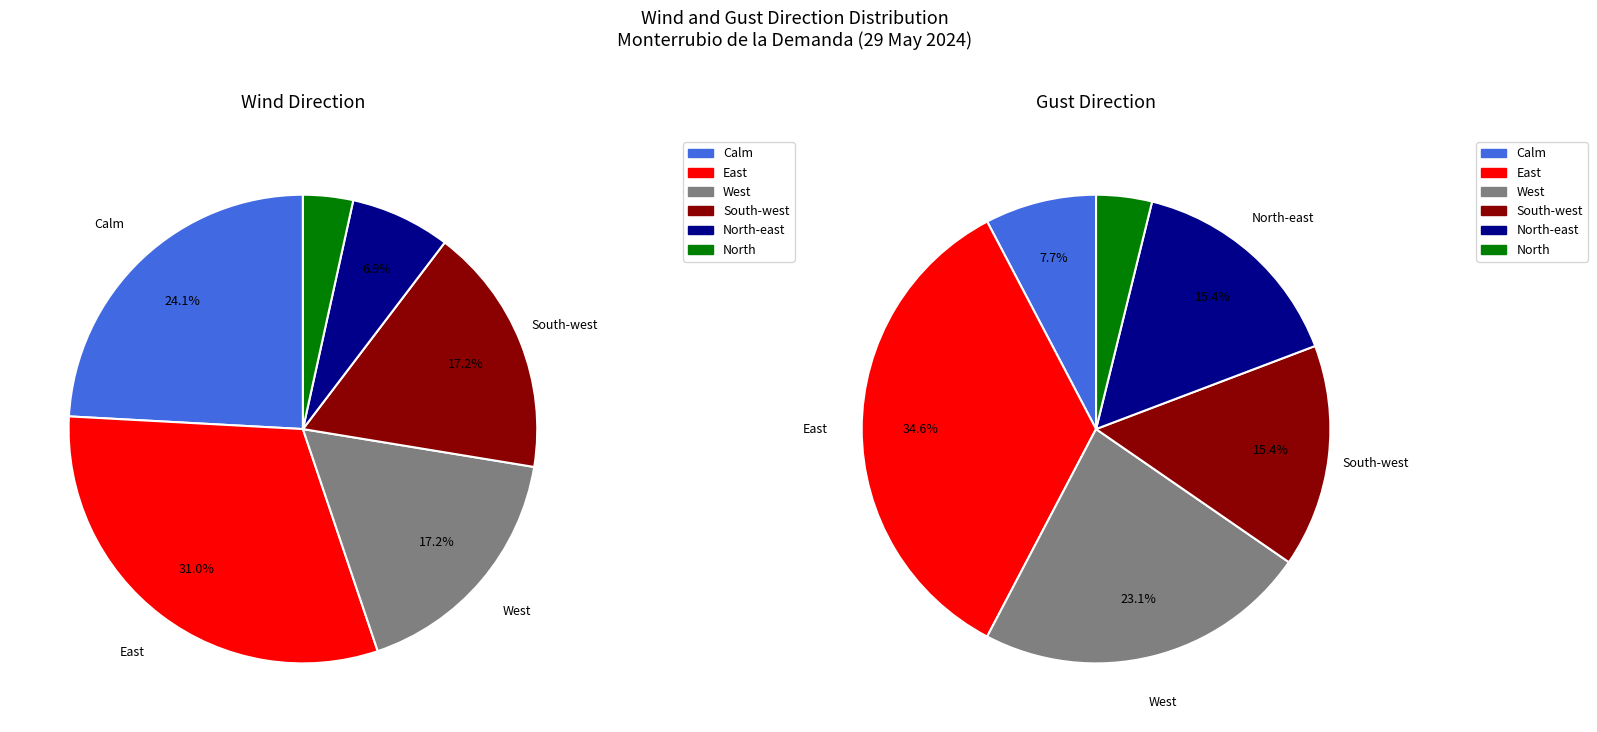

Between East and West, which is larger?

East